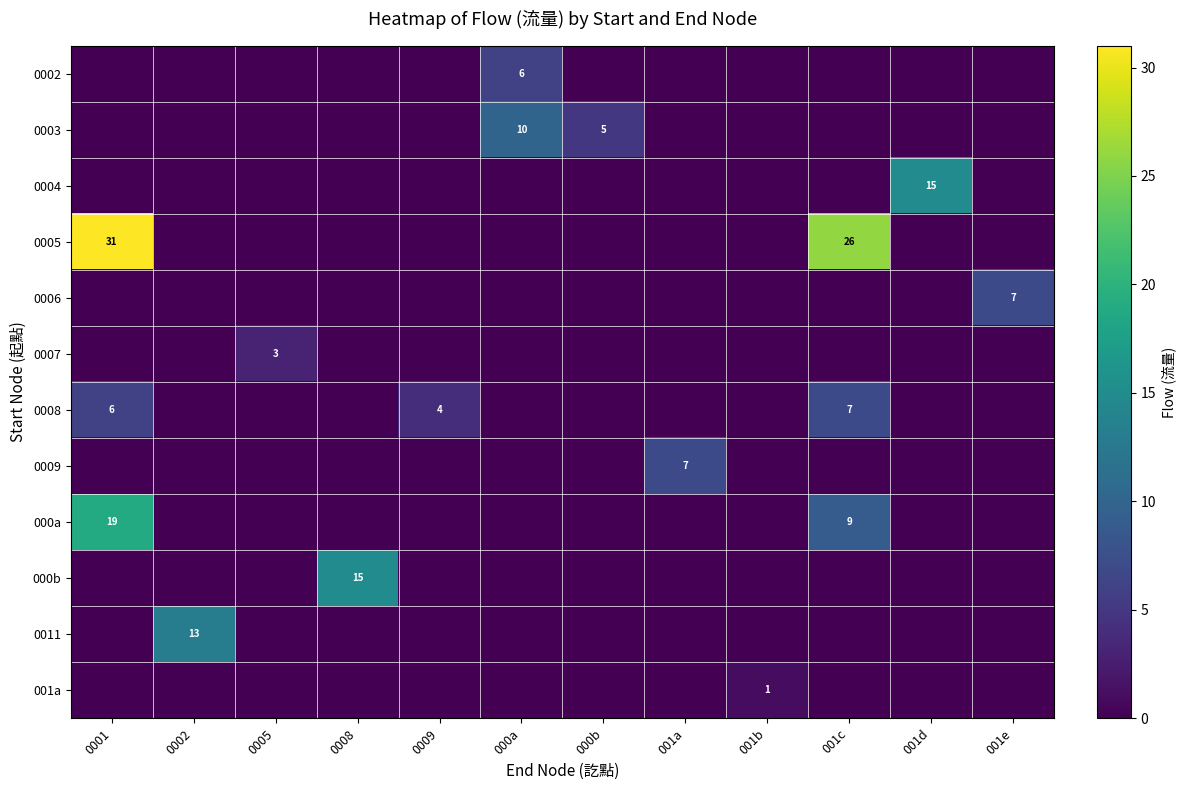

The value of 0005 at 0001 is 31. True or false?

True